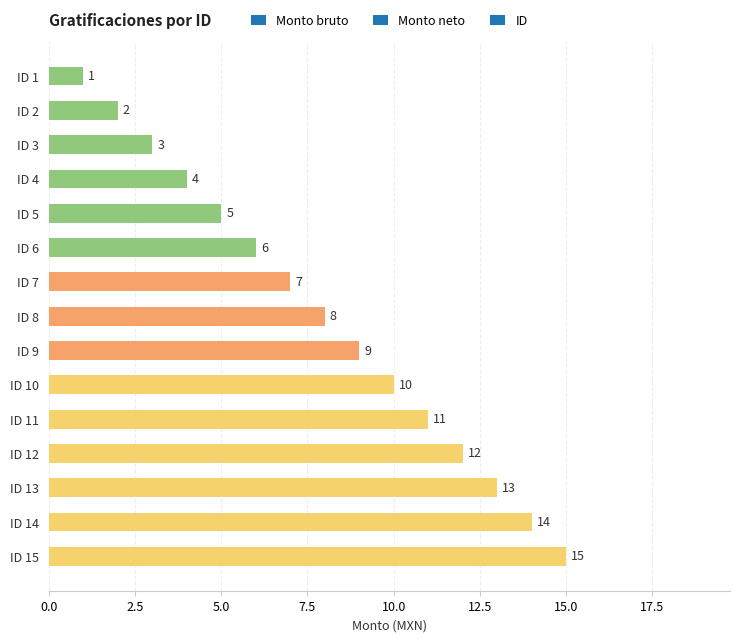

What is the sum of the values at ID 15 and ID 2?

17